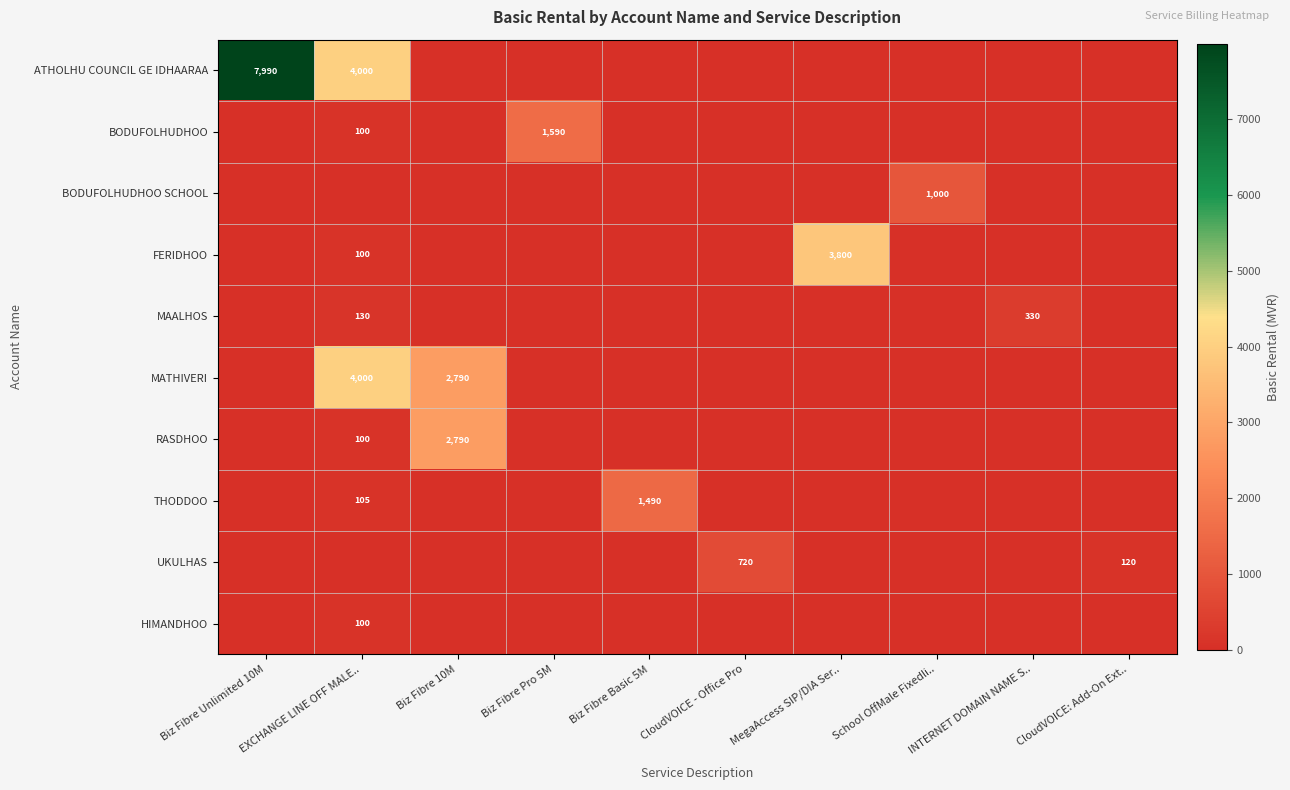

What is the greatest value displayed?

7990